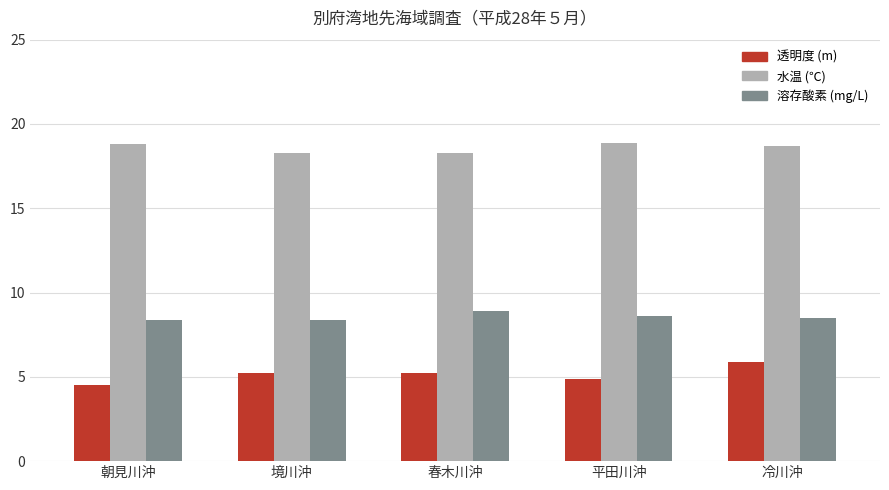

What is the difference between the 溶存酸素 (mg/L) values at 春木川沖 and 平田川沖?

0.3